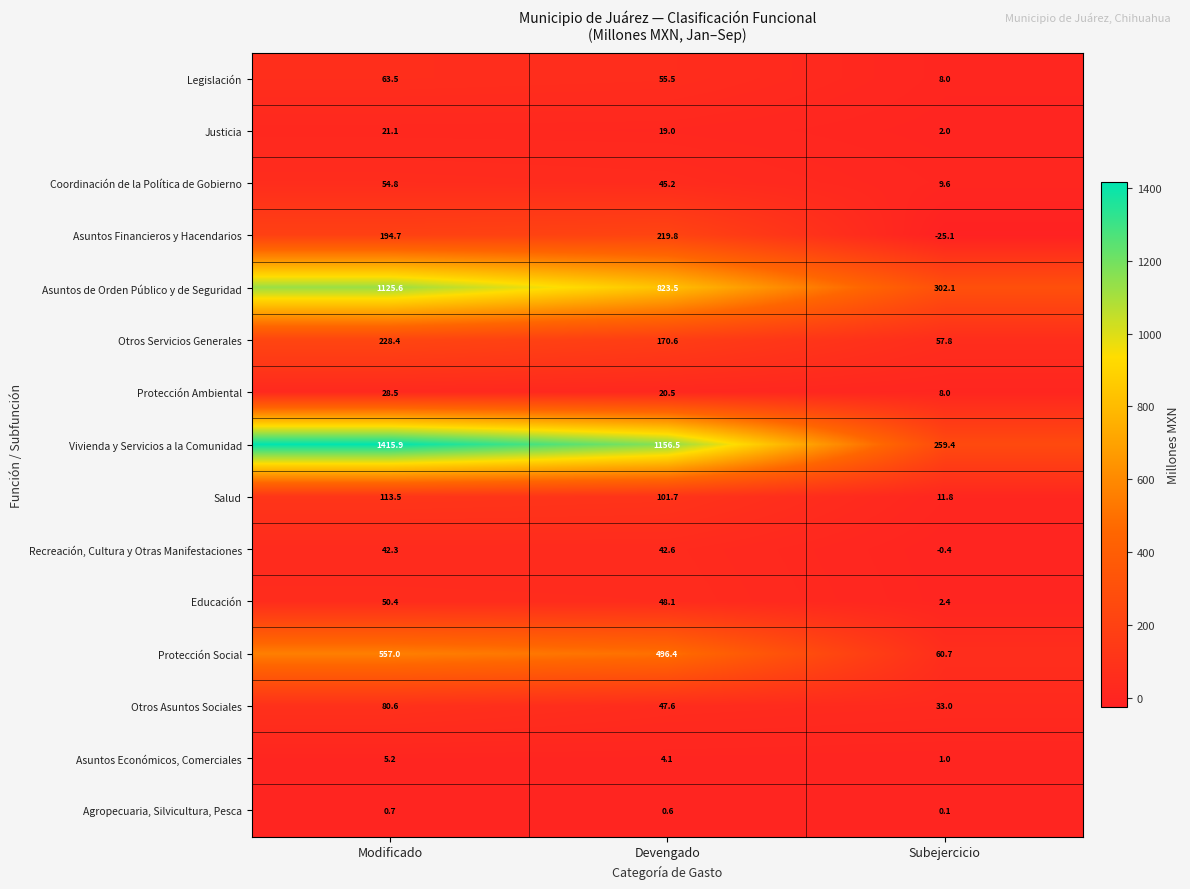

The value of Recreación, Cultura y Otras Manifestaciones at Modificado is 62.3. True or false?

False